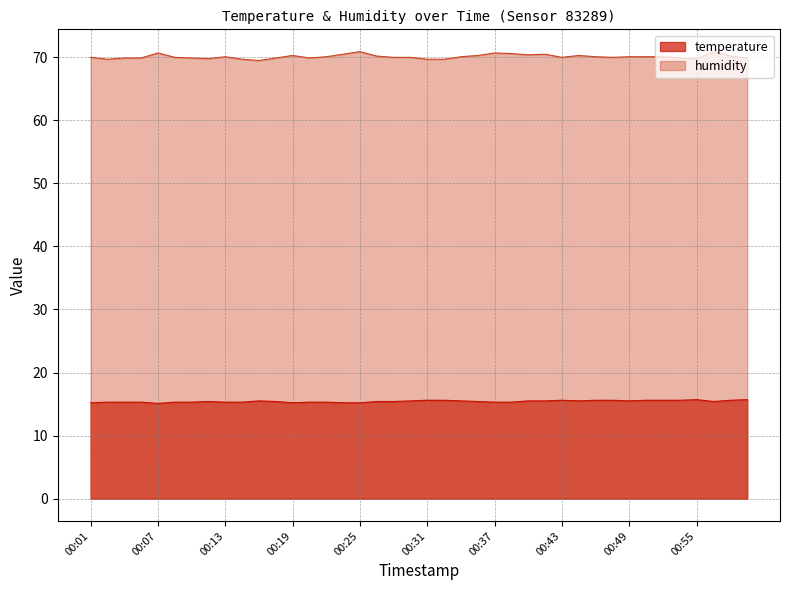

What is the difference between the second highest and second lowest values in the temperature series?

0.5